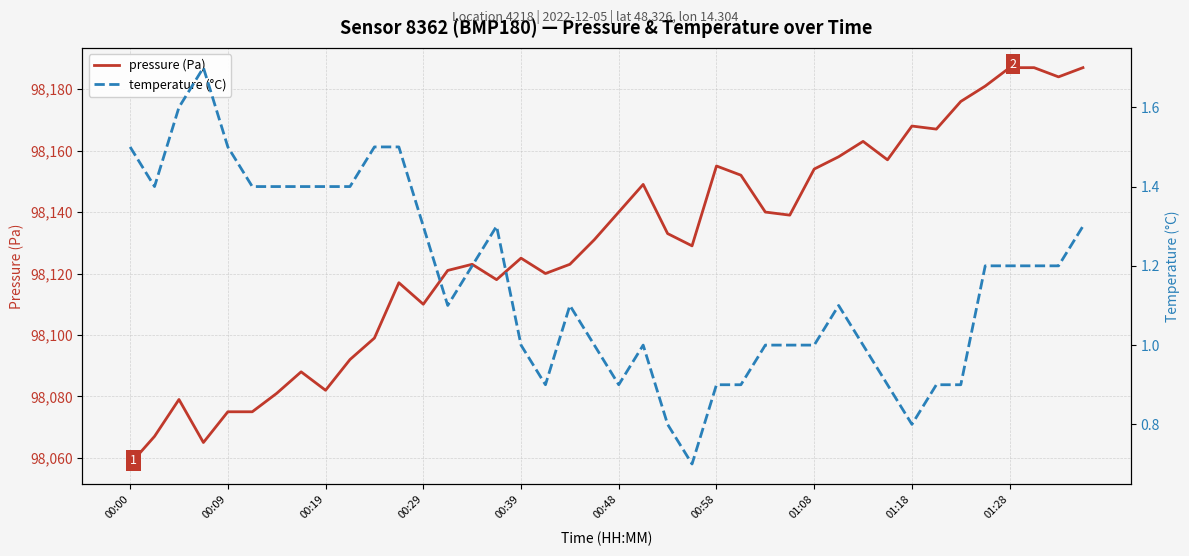

At which category does the chart reach its minimum across all series?

23